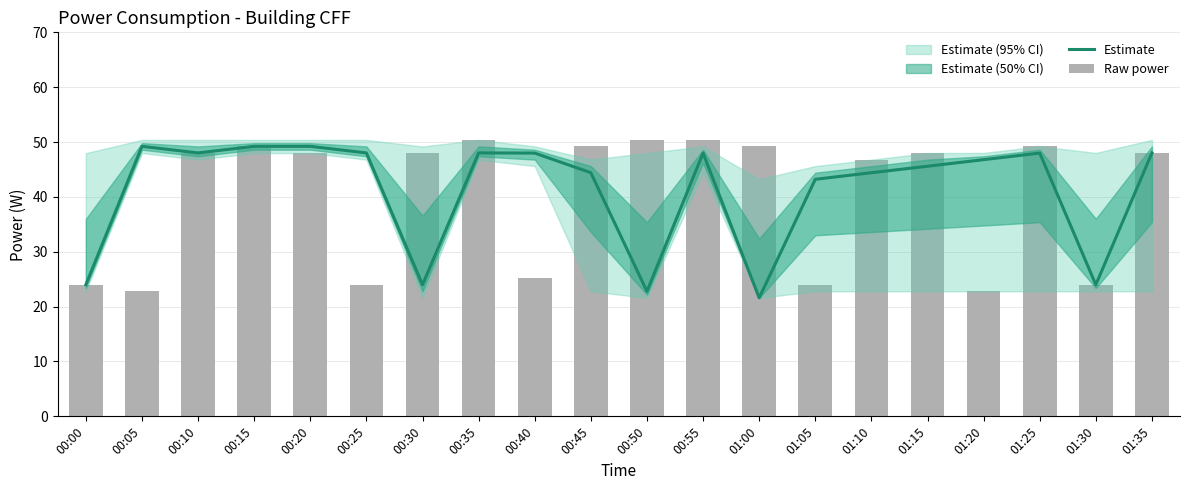

Reading left to right, what are all the values shown in this chart?

Estimate: 24.0	49.2	48.0	49.2	49.2	48.0	24.0	48.0	48.0	44.4	22.8	48.0	21.6	43.2	44.4	45.6	46.8	48.0	24.0	48.0
Raw power: 24.0	22.8	48.0	49.2	48.0	24.0	48.0	50.4	25.2	49.2	50.4	50.4	49.2	24.0	46.8	48.0	22.8	49.2	24.0	48.0